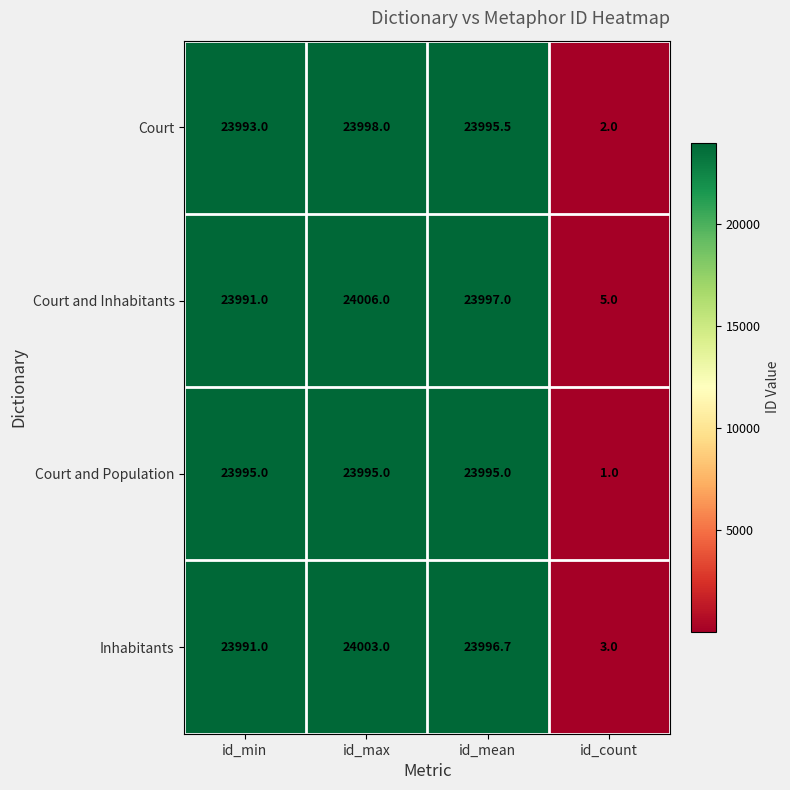

Reading left to right, extract all data points from this chart.

Court: 23993.0	23998.0	23995.5	2.0
Court and Inhabitants: 23991.0	24006.0	23997.0	5.0
Court and Population: 23995.0	23995.0	23995.0	1.0
Inhabitants: 23991.0	24003.0	23996.7	3.0